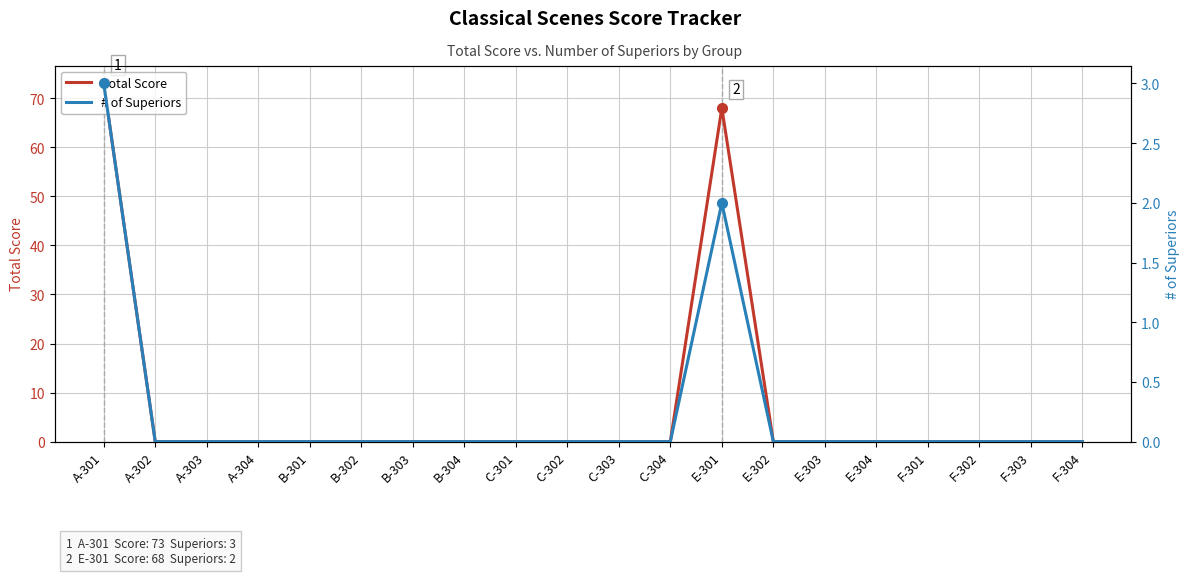

The Total Score series shows -35 at E-304. True or false?

False